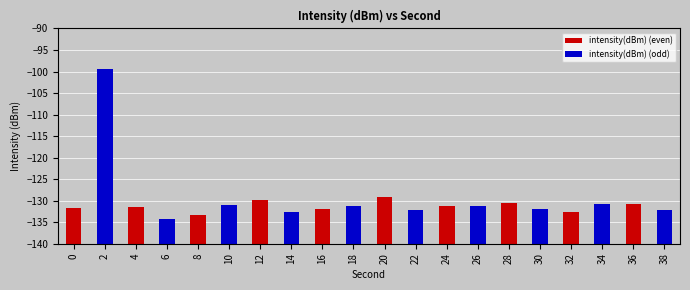

What is the change in value from 12 to 34?

-1.1